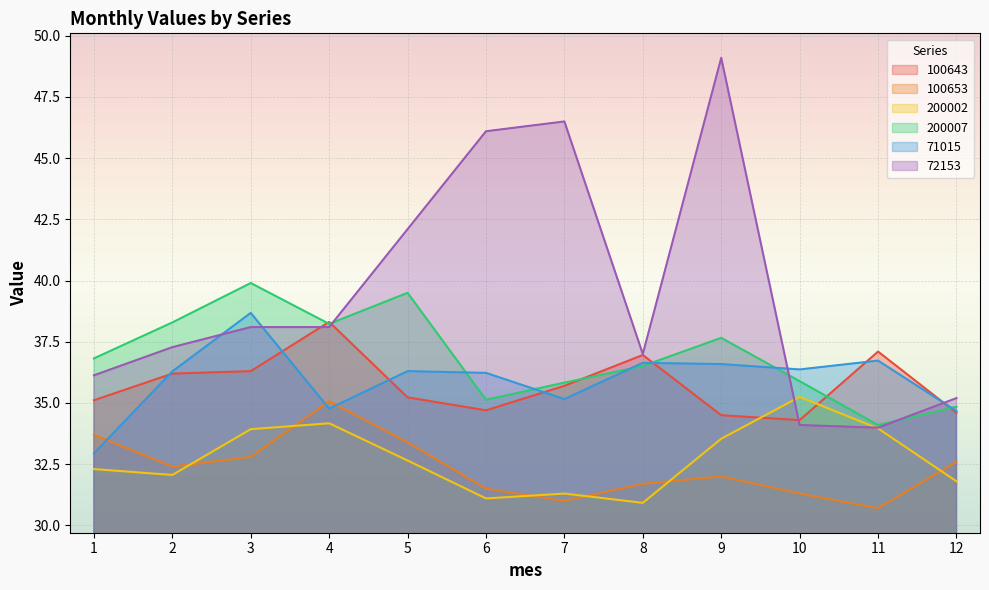

How many values in the 200007 series are below 36?

5